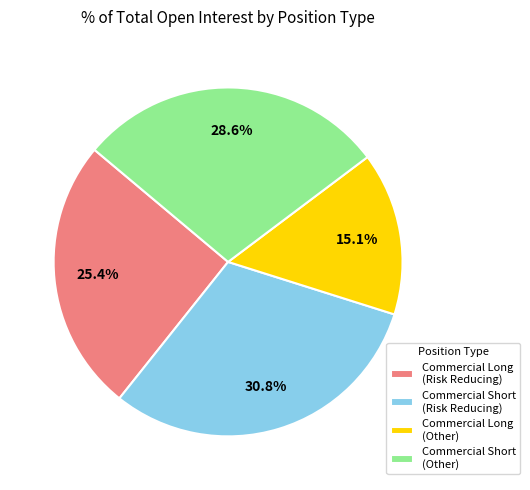

Approximately how many times larger is the value at Commercial Short (Other) compared to Commercial Long (Risk Reducing)?

1.1